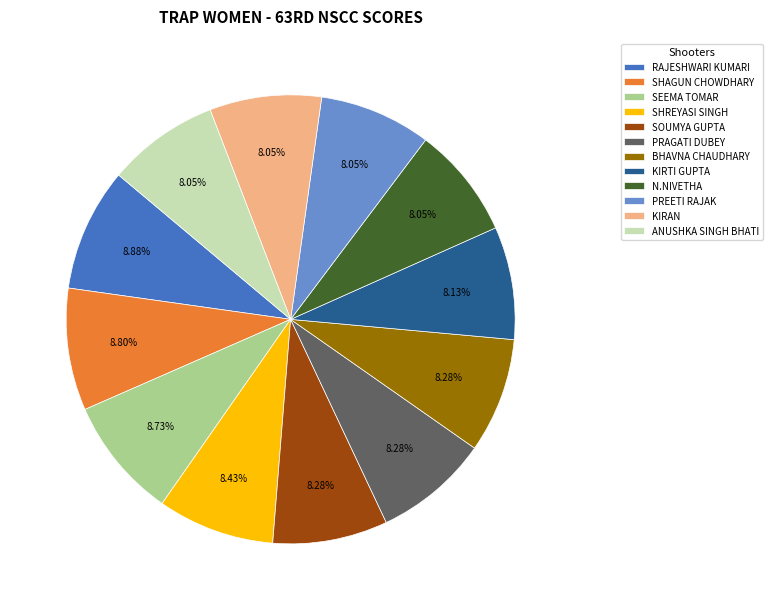

What portion of the pie excludes SOUMYA GUPTA?

91.7%